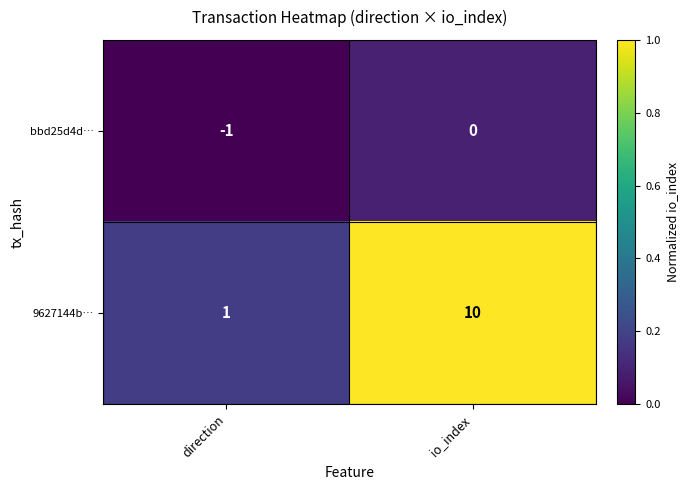

Read the 9627144b… value at io_index.

10